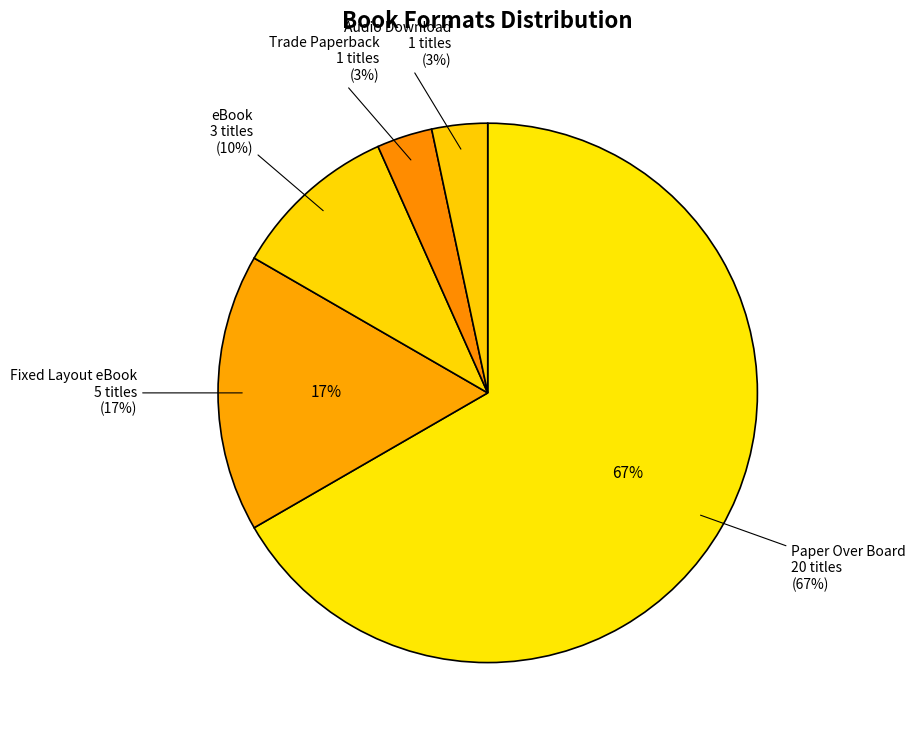

Does eBook account for over 50% of the chart?

No